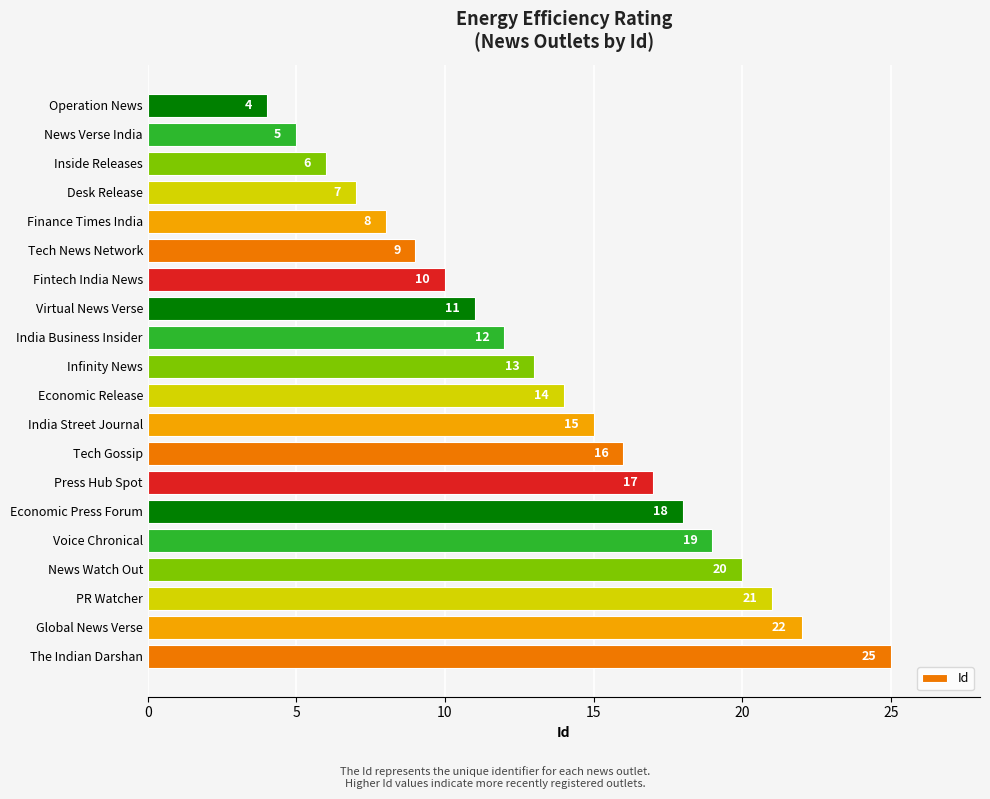

What is the change in value from Press Hub Spot to Economic Release?

-3